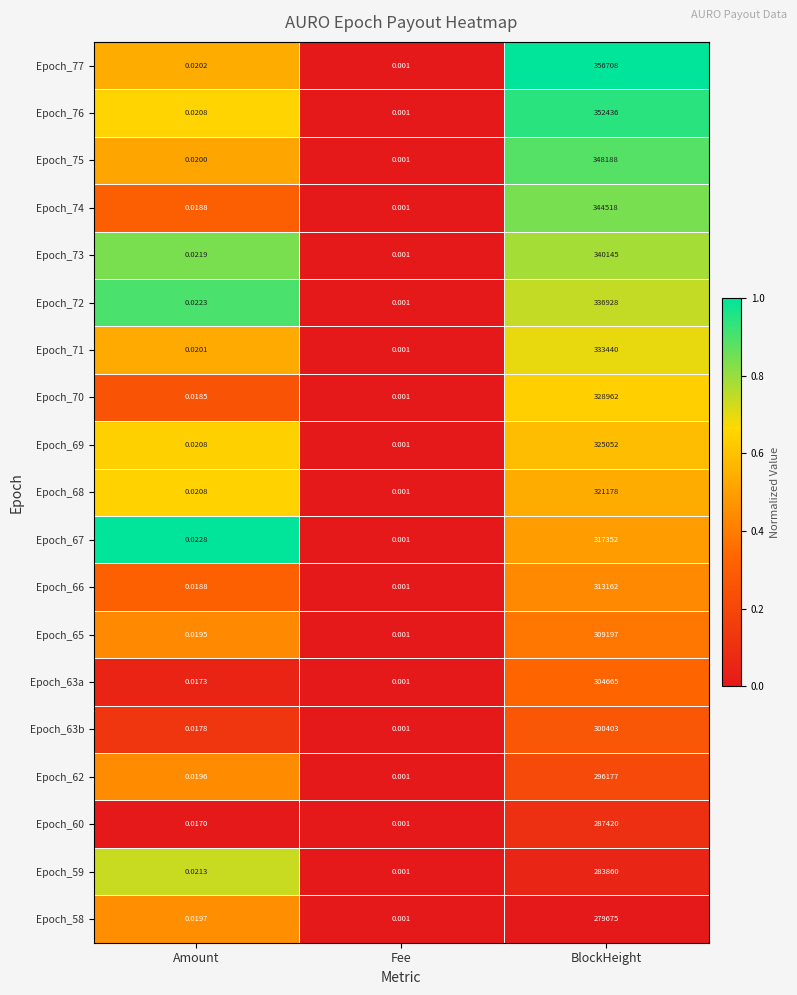

Where is Epoch_63a nearest to the value 152332?

Amount